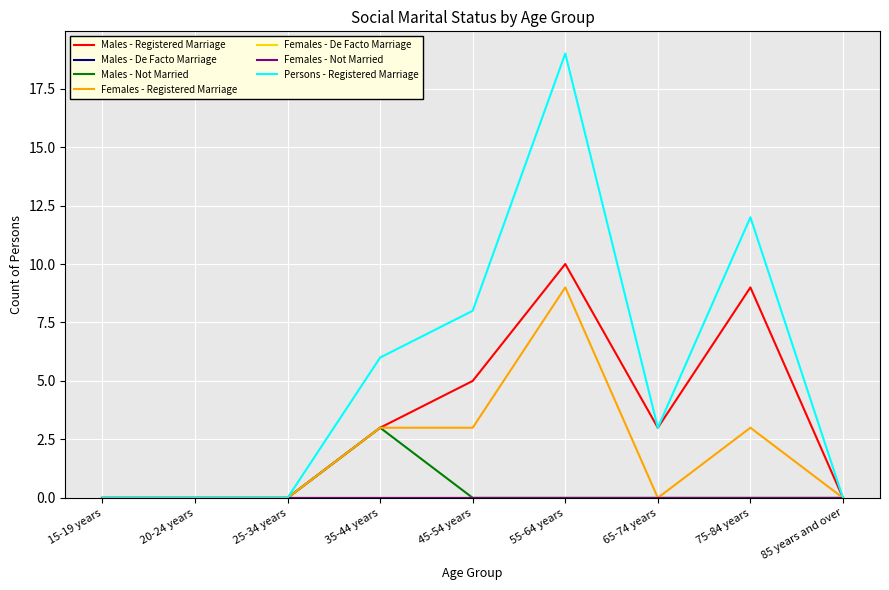

Does the chart display data point markers on the line(s)?

No